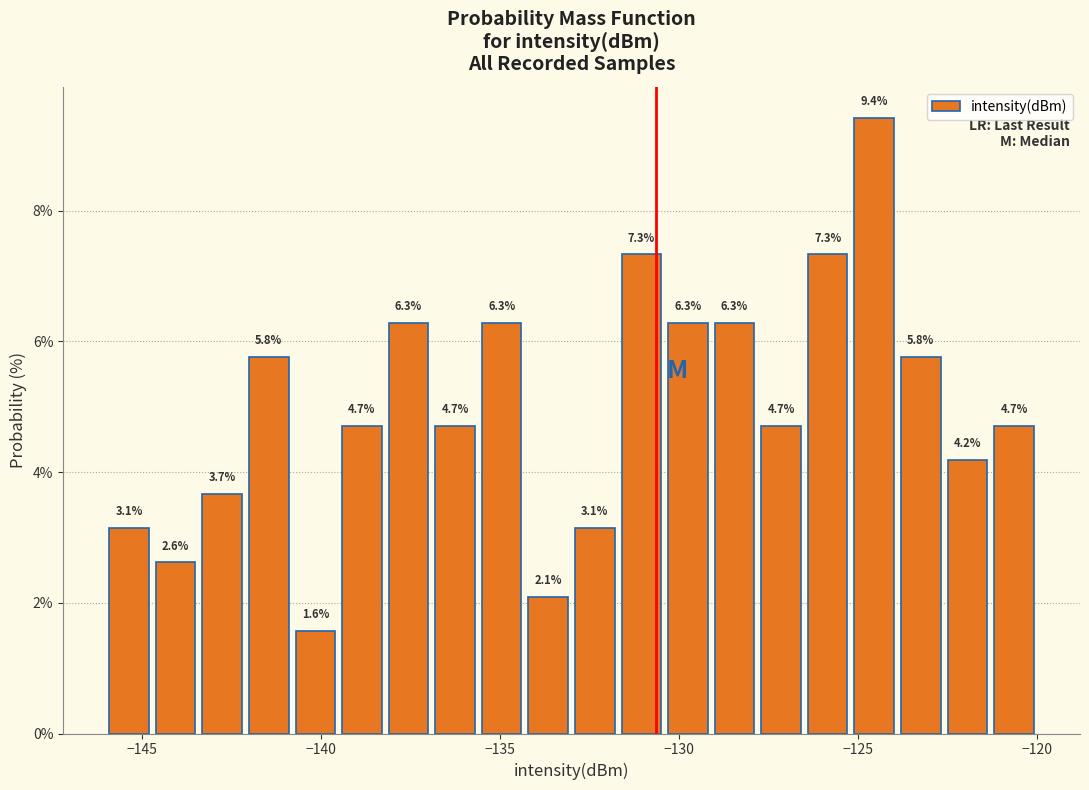

Around what value on the x-axis is the tallest bar? Give the approximate position of its centre, as read against the axis.

-124.5